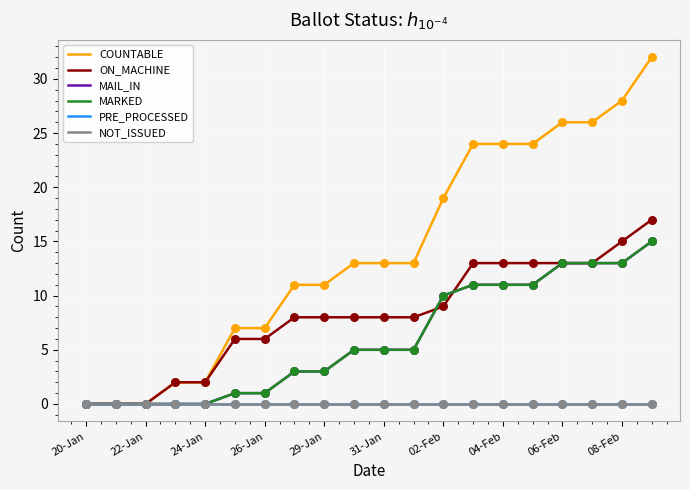

At how many categories does at least one series exceed 3?

15